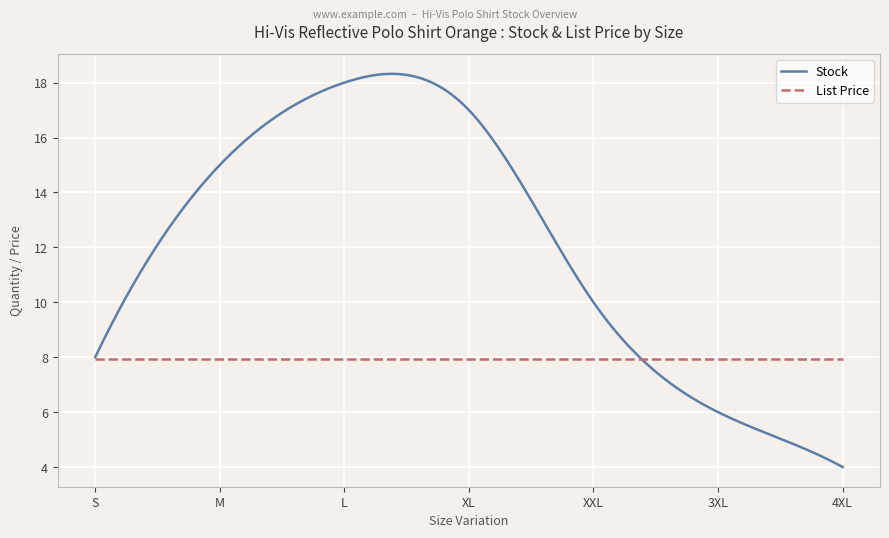

List the series in order of their overall mean, lowest first.

List Price, Stock